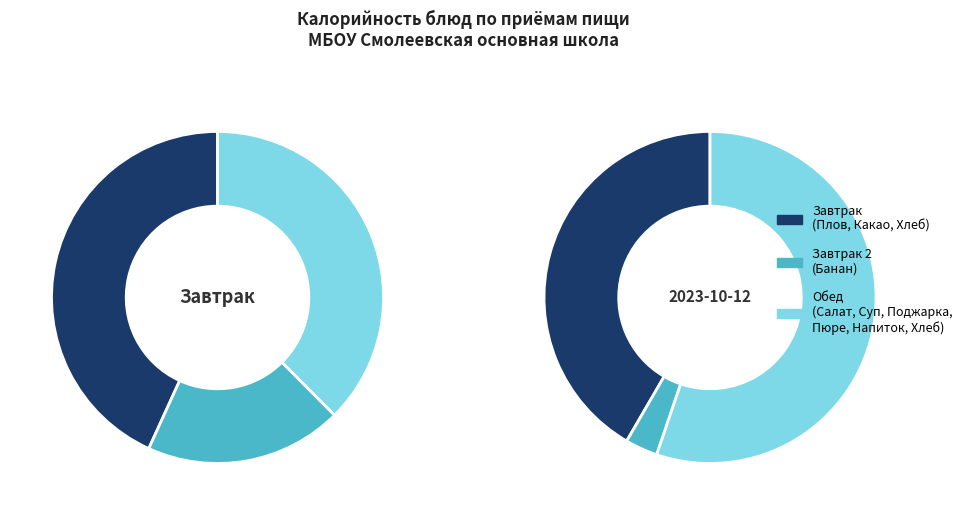

Is it true that Поджарка из куриной грудки is 21% of the pie?

False